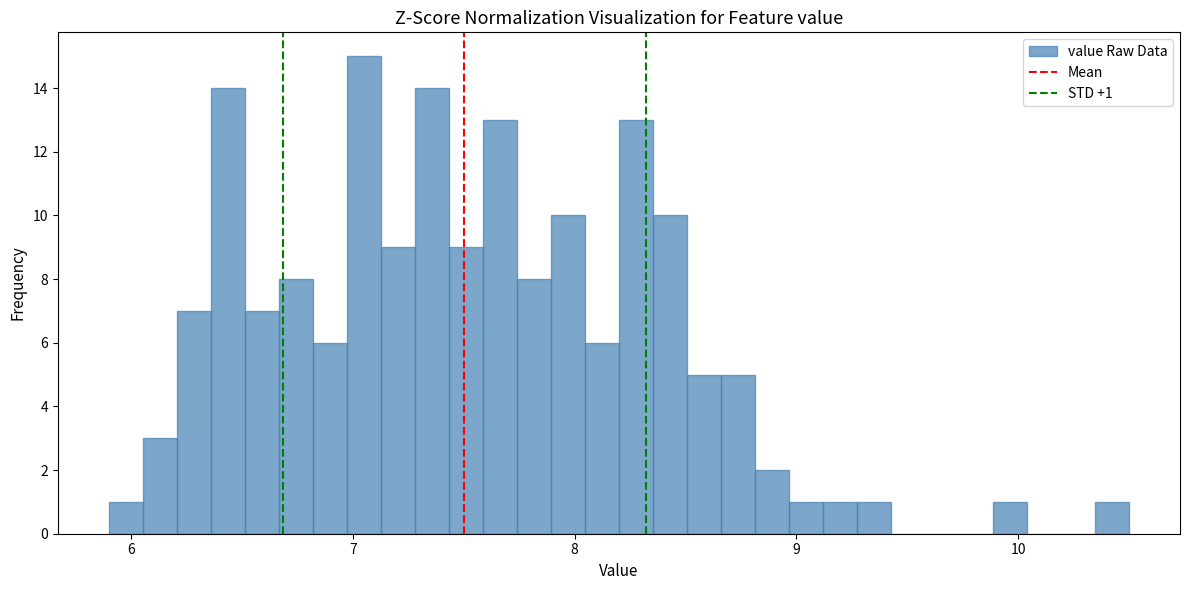

Read against the x-axis, roughly where is the centre of the tallest bar?

7.1